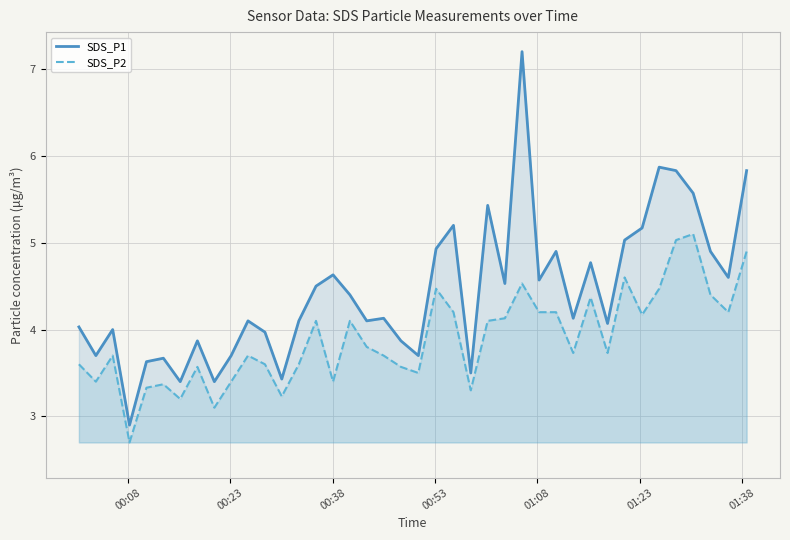

What is the difference between the maximum and minimum values in the SDS_P2 series?

2.4